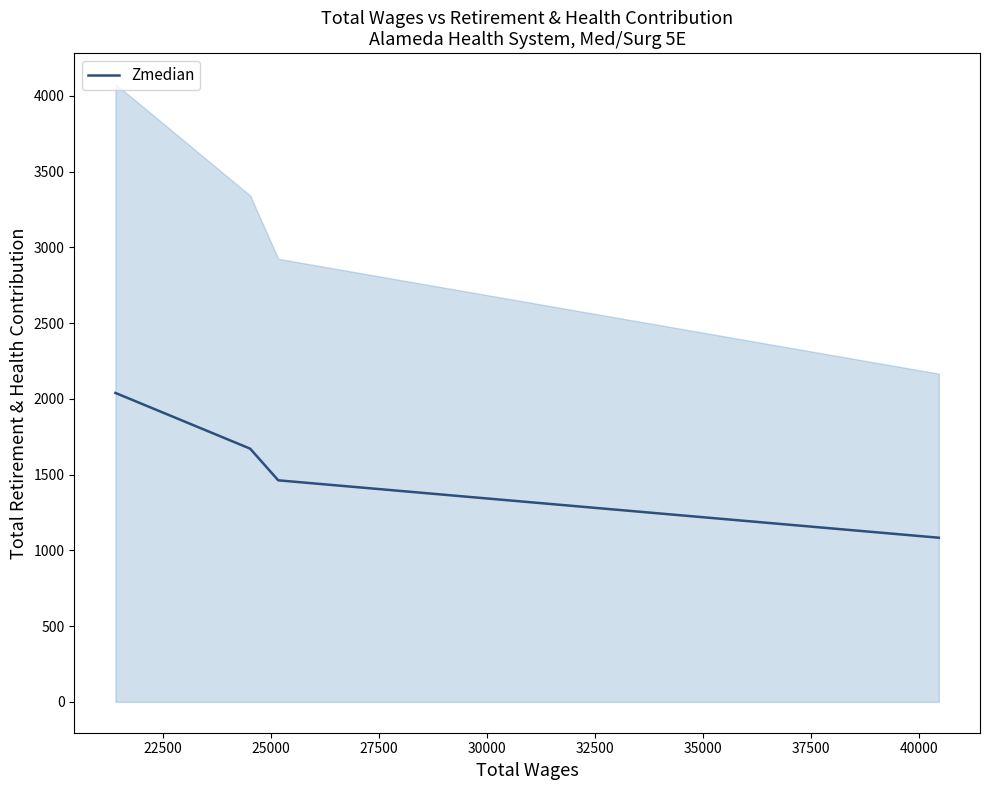

What is the value of the 2nd point from the left?

1671.5